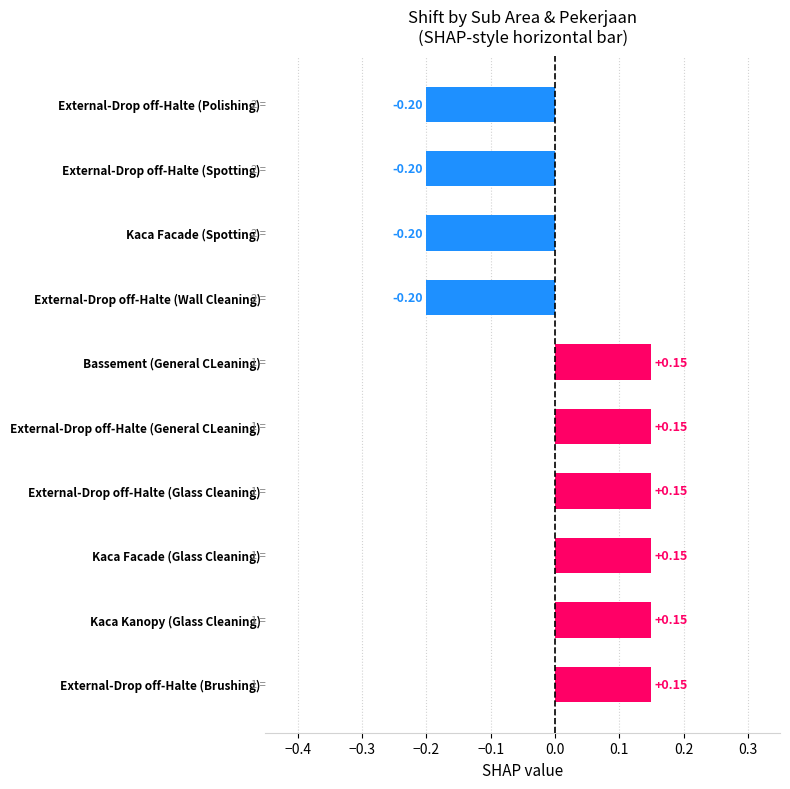

What is the label of the 2nd bar from the bottom?

Kaca Kanopy (Glass Cleaning)